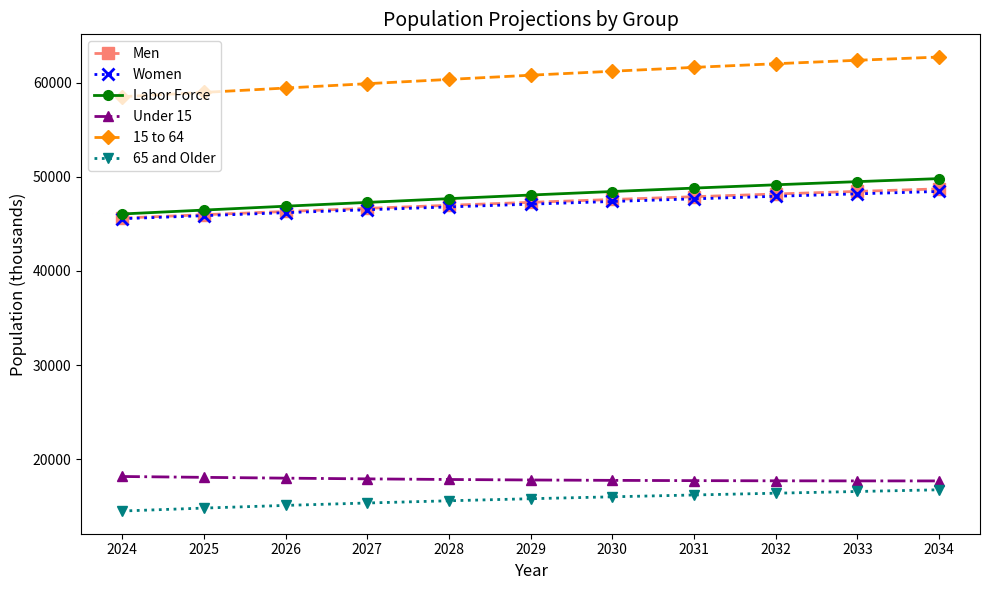

What is the value of the Under 15 point at the 6th from the left?

17792